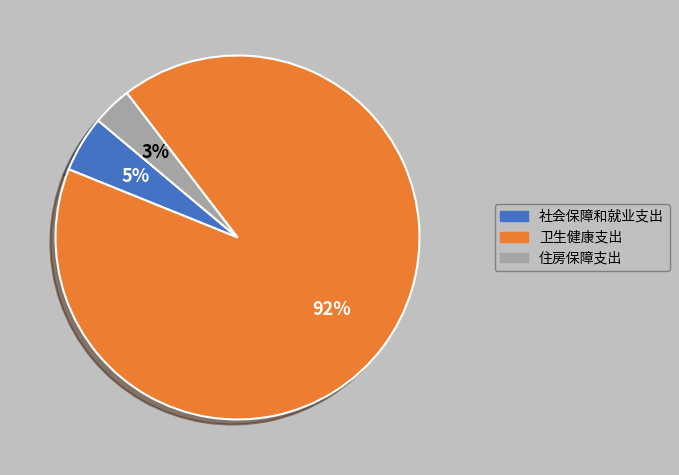

Does 住房保障支出 account for over 50% of the chart?

No